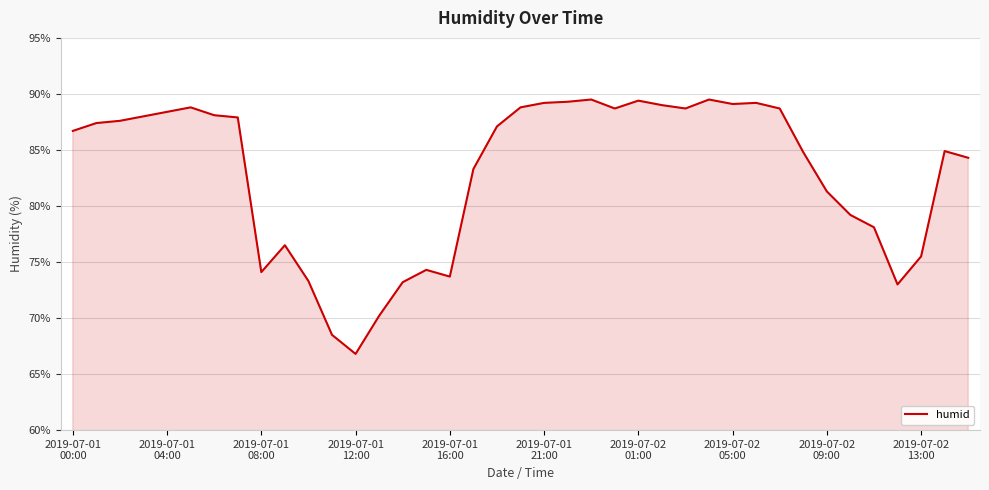

True or false: the data has more than 2 interior local peaks.

True